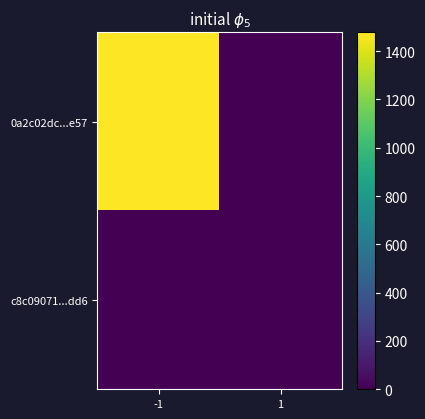

Which series has the widest spread of values?

0a2c02dc...e57